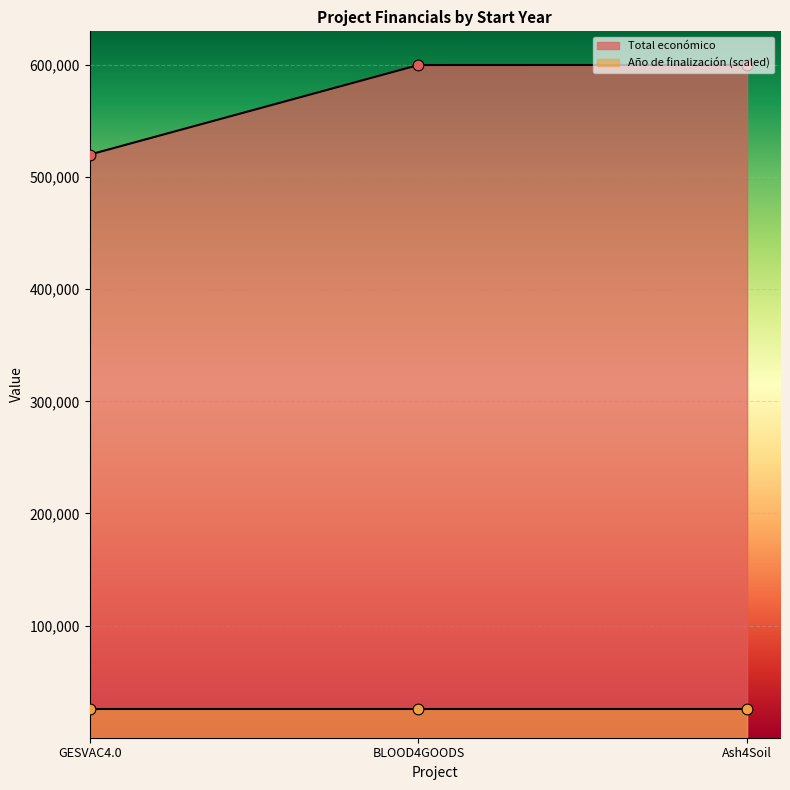

What is the change in value from GESVAC4.0 to Ash4Soil?

+79938